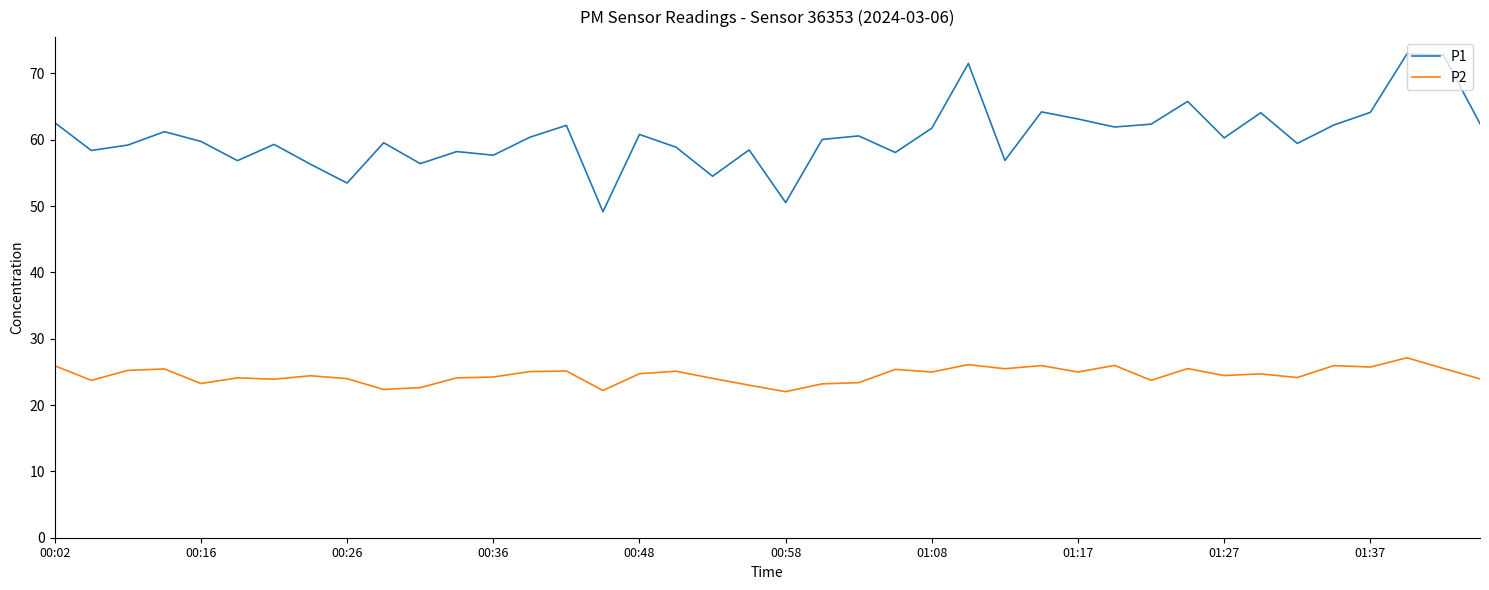

Which series has the largest total across all categories?

P1